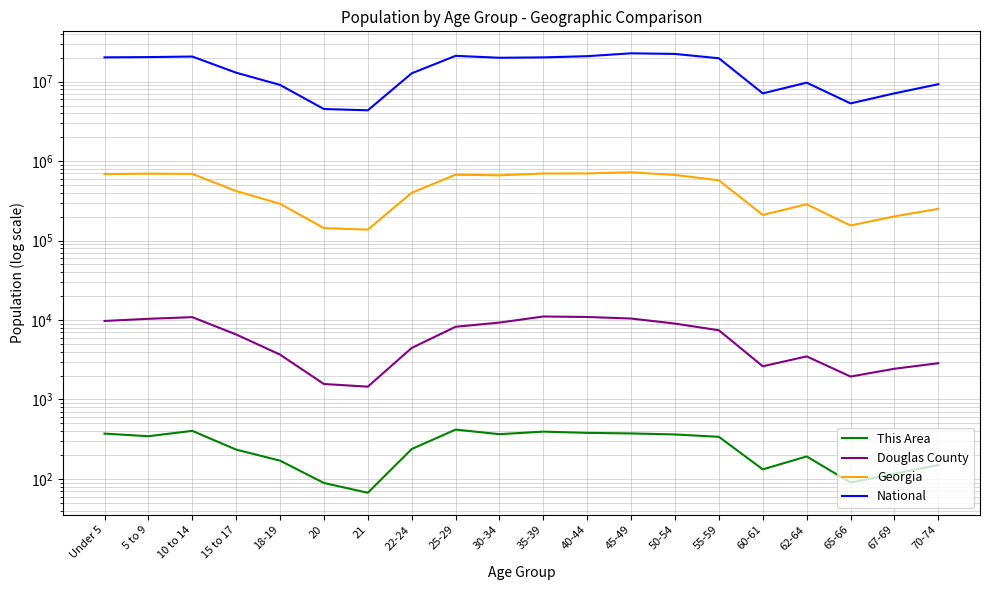

How many data points in National are above 19664805?

9